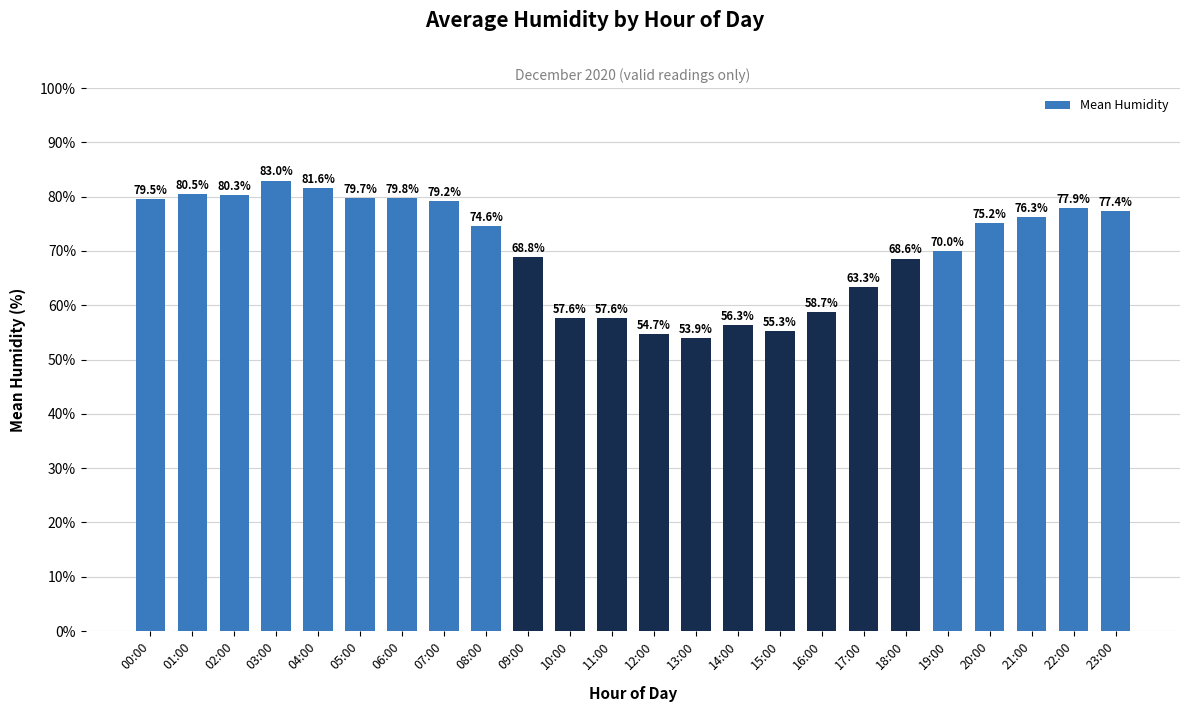

What is the greatest value displayed?

83.0